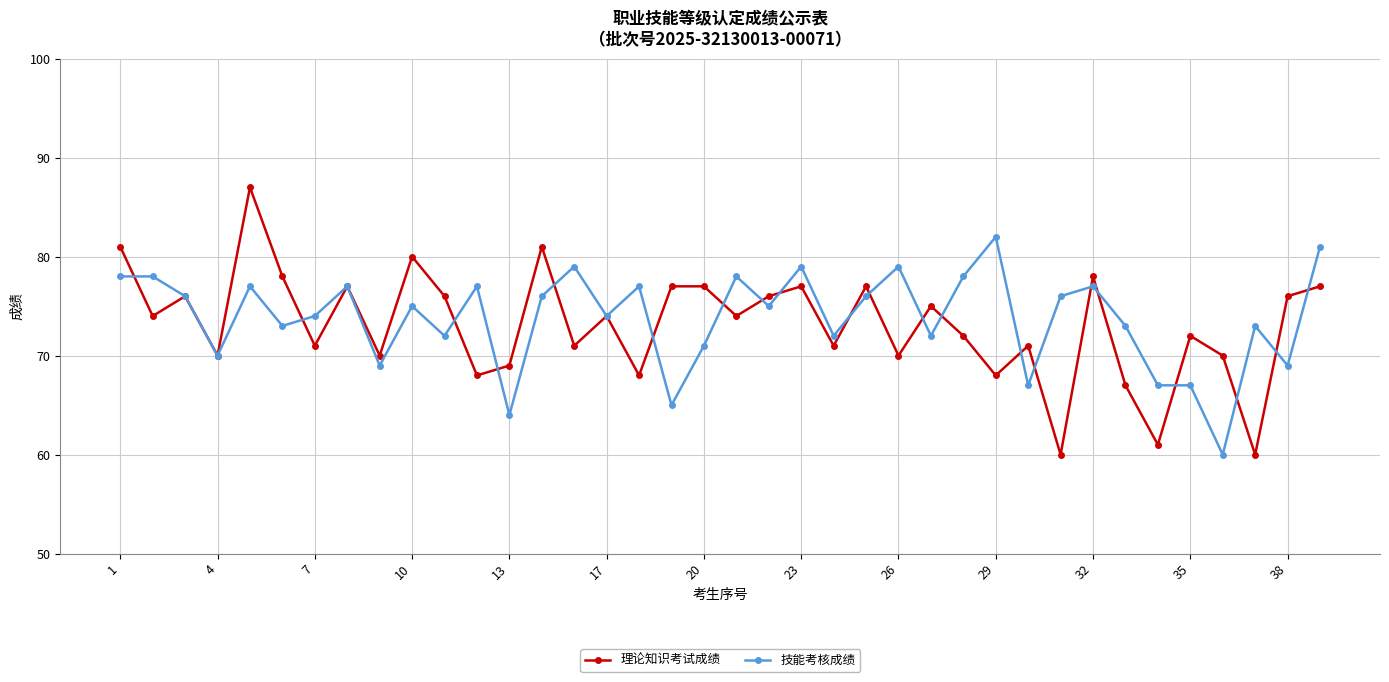

What are all the series names shown in the legend?

理论知识考试成绩, 技能考核成绩